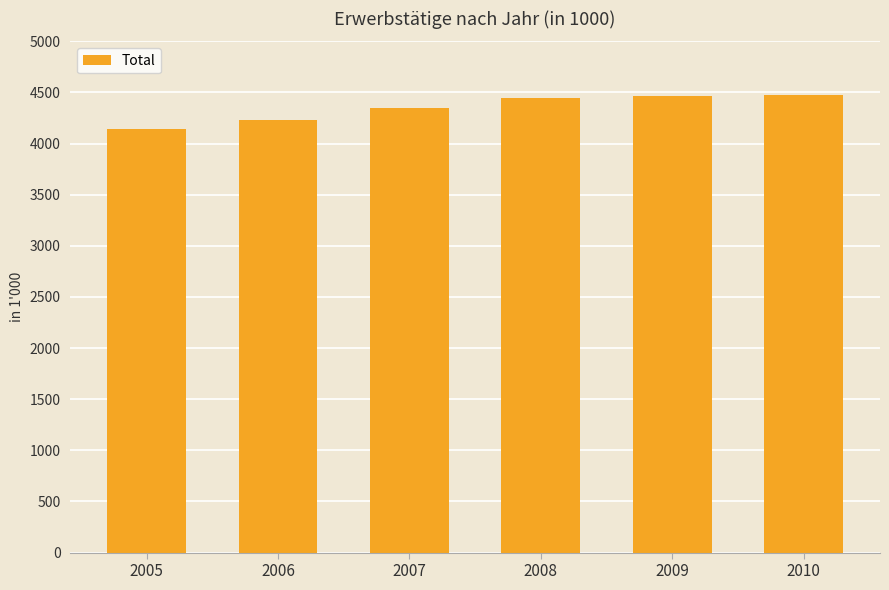

How many data points does each series have?

6